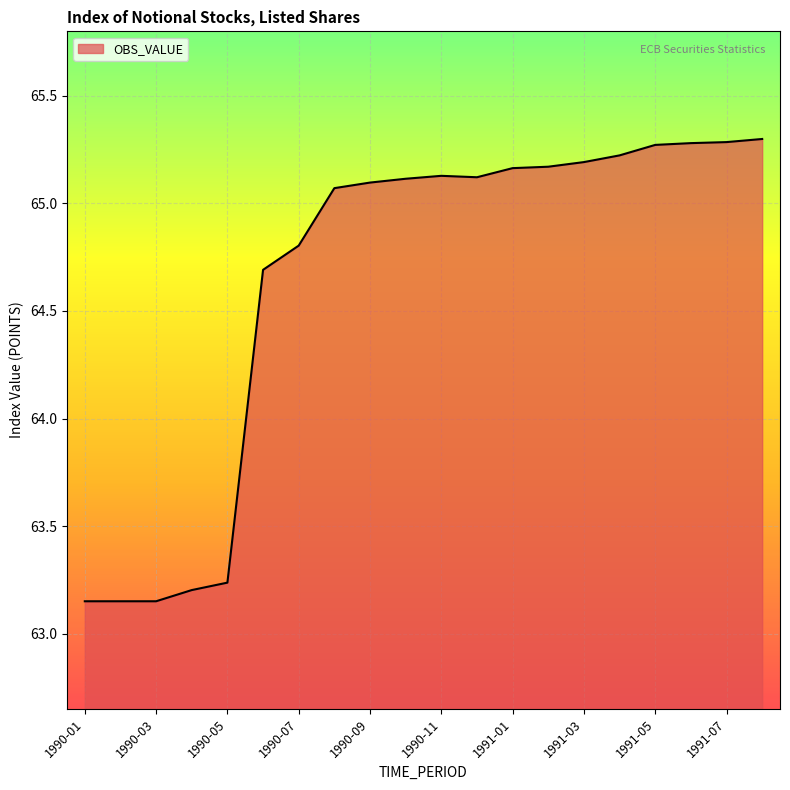

What is the greatest value displayed?

65.3